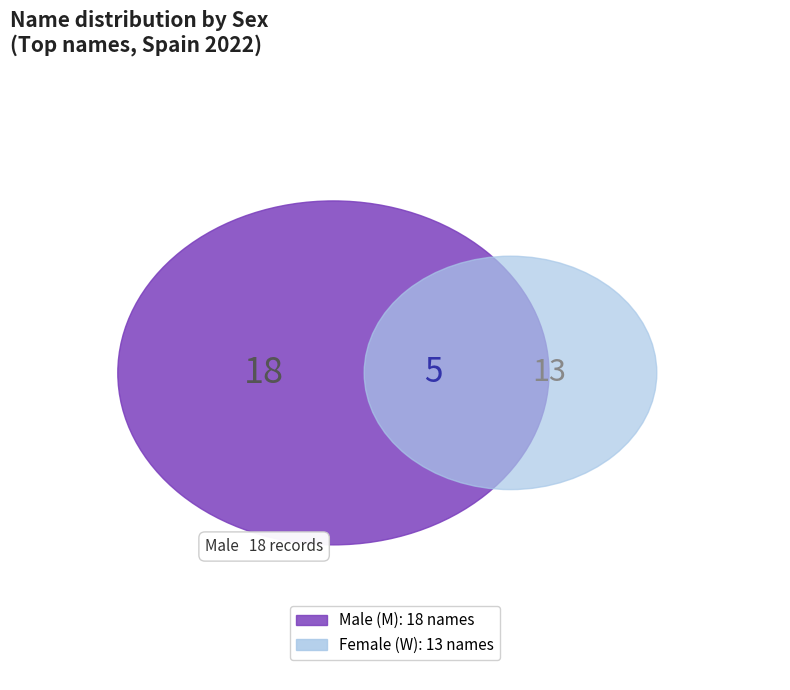

What is the largest slice in the pie chart?

M